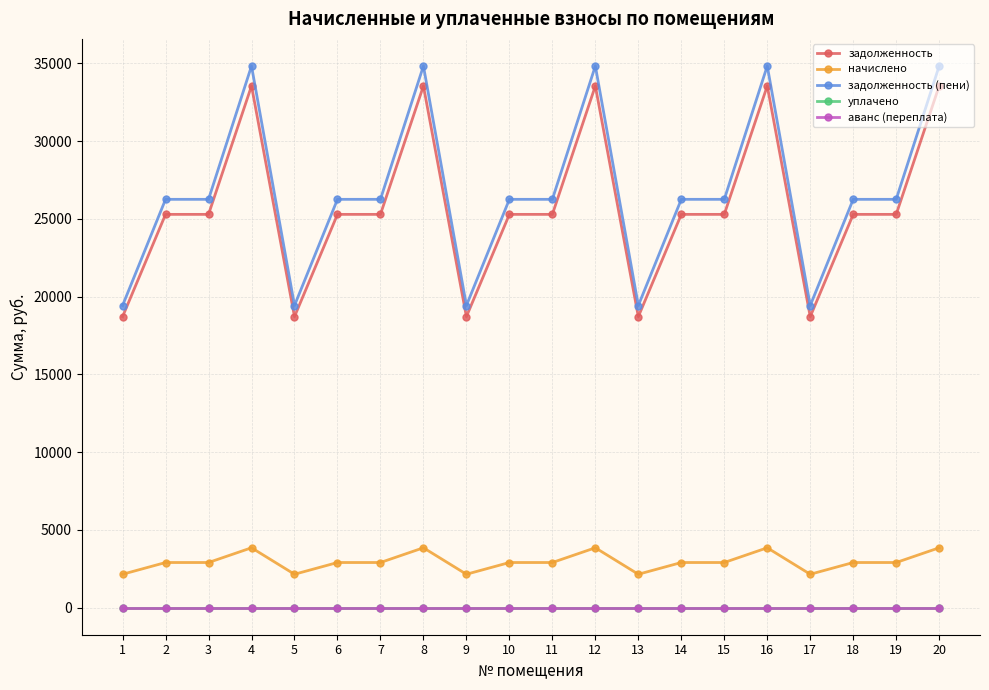

Rank the series at 17 from lowest to highest value.

уплачено, аванс (переплата), начислено, задолженность, задолженность (пени)